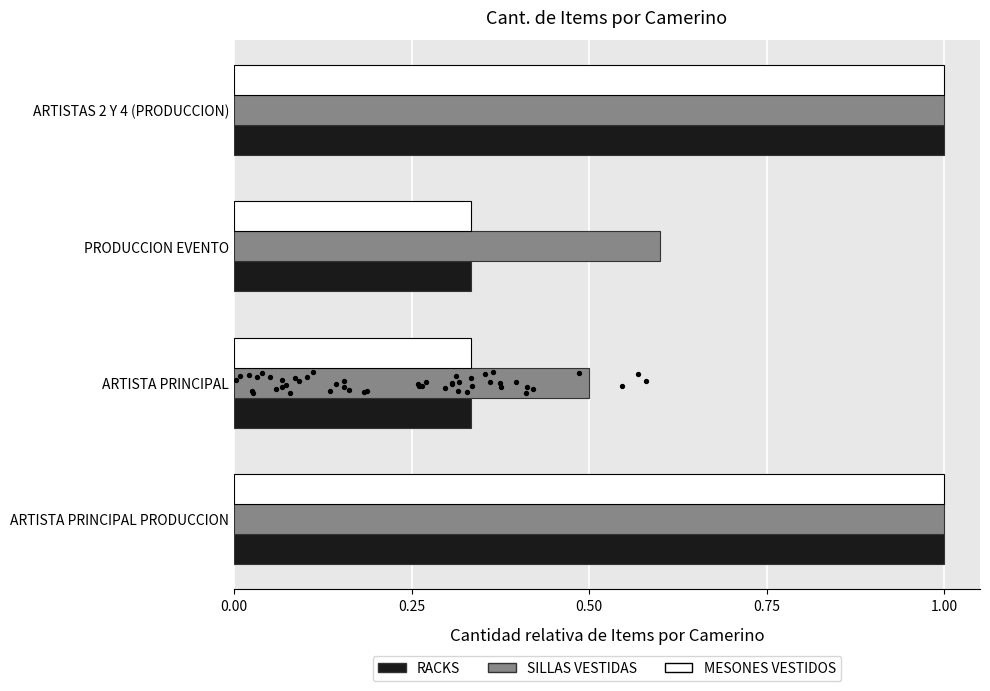

Which series reaches the maximum Y coordinate?

RACKS